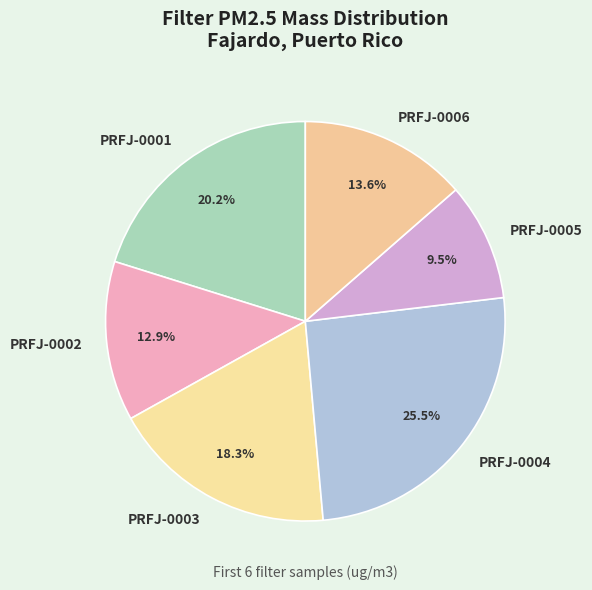

Which category has the smallest portion of the pie?

PRFJ-0005